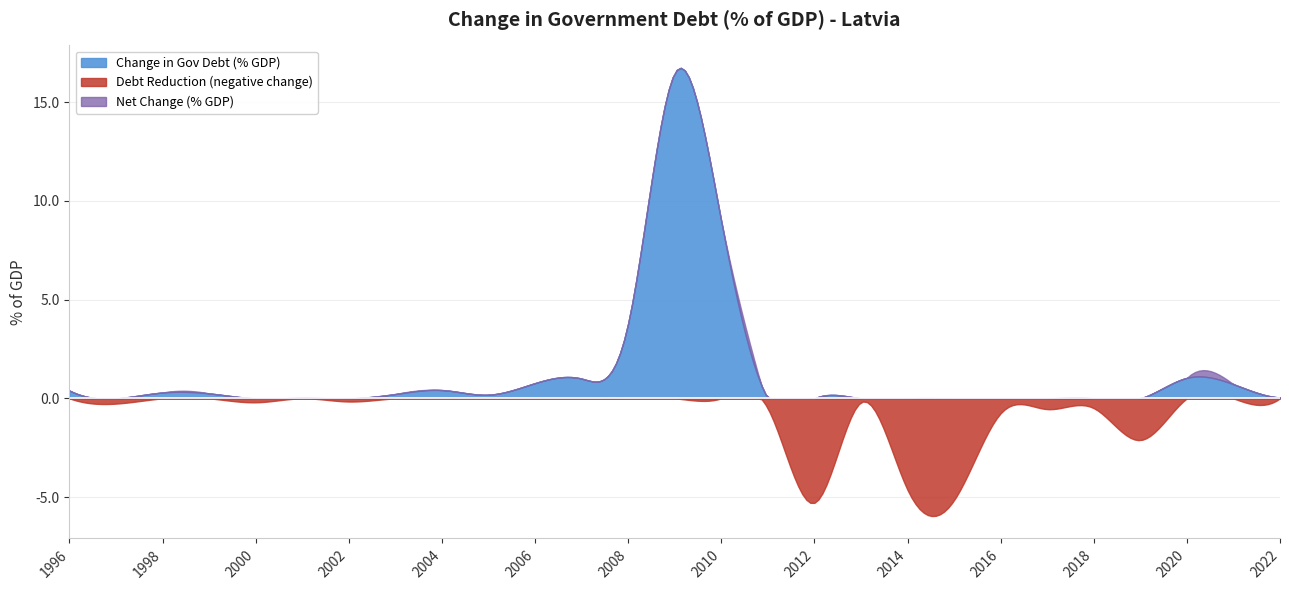

Rank the categories by value from lowest to highest.

2012, 2015, 2014, 2019, 2016, 2017, 2011, 2018, 1997, 2013, 2000, 2002, 2001, 2022, 2005, 2003, 1999, 1998, 1996, 2004, 2021, 2006, 2007, 2020, 2008, 2010, 2009